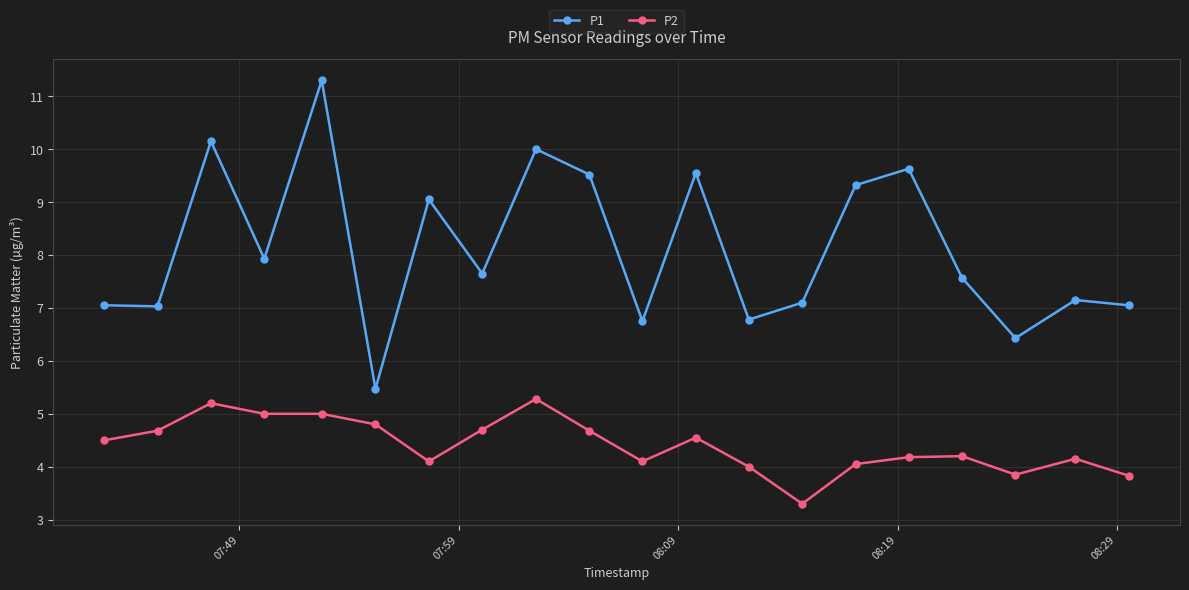

True or false: P2 and P1 intersect in this chart.

False